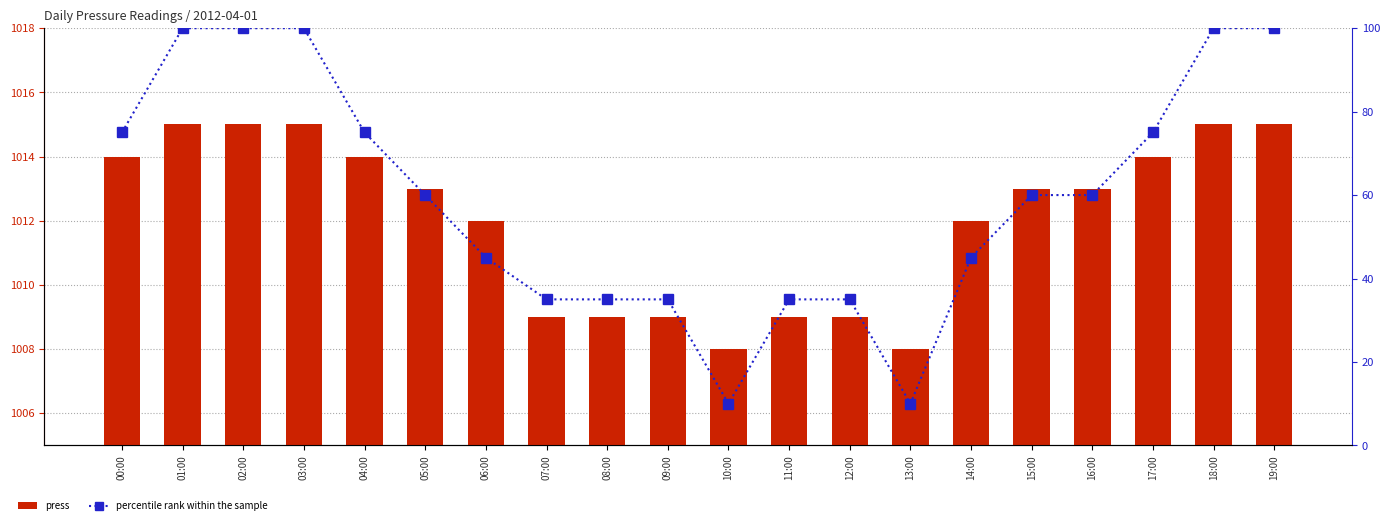

What is the label of the 2nd bar from the right?

18:00